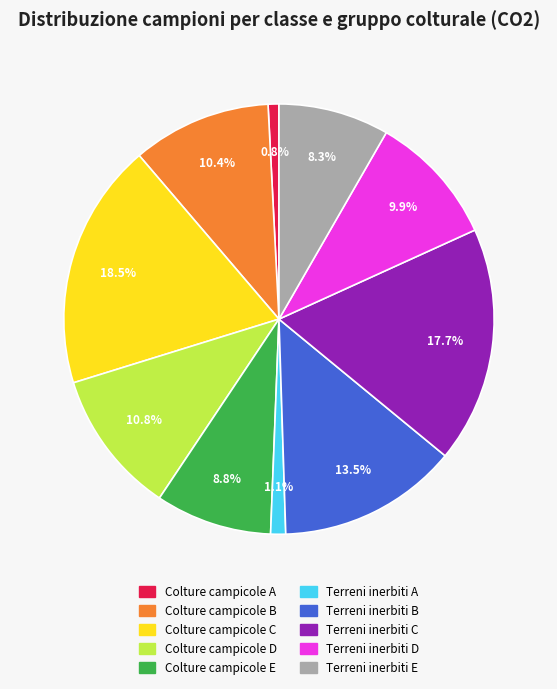

Is Terreni inerbiti D the majority of the pie?

No